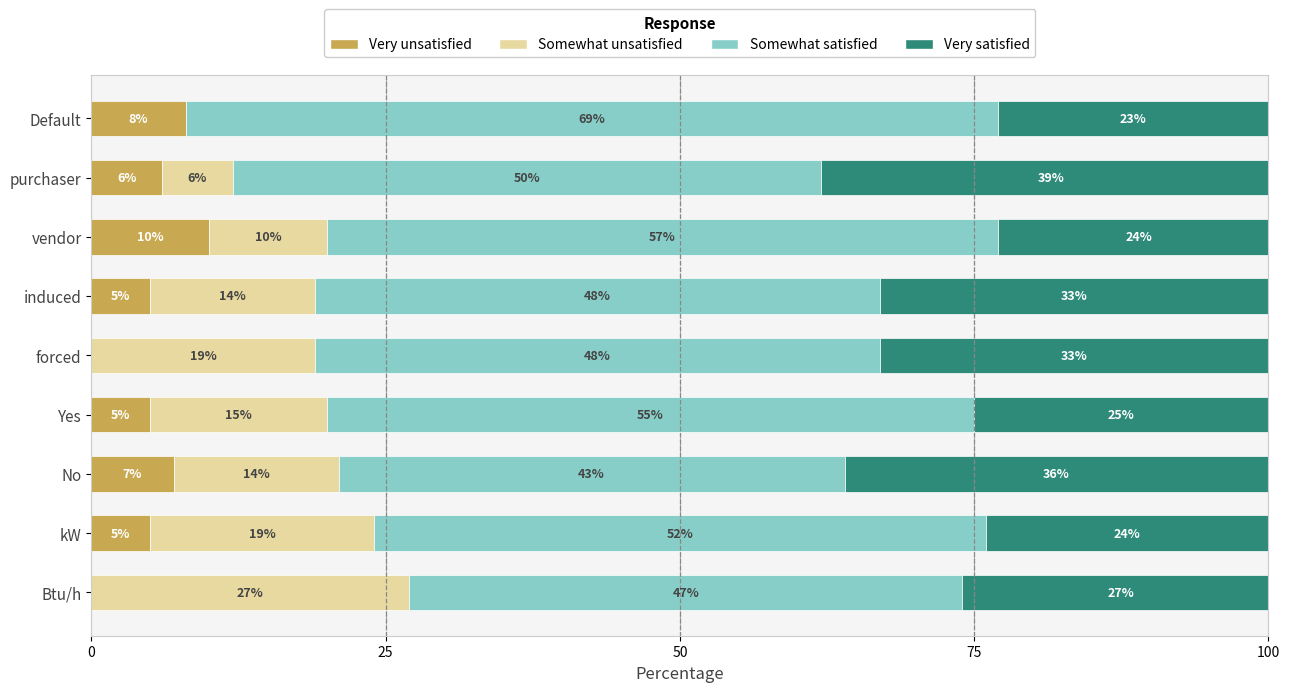

How many Very unsatisfied values are between 5 and 7?

5